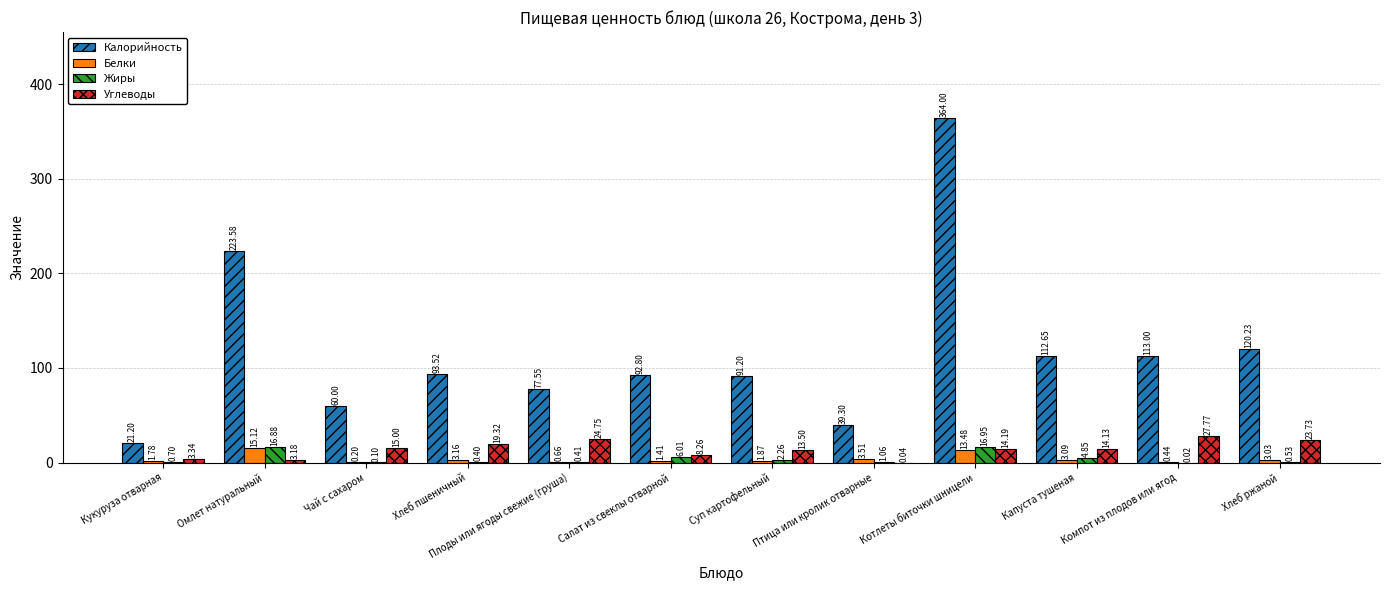

What value does the Жиры series have at Кукуруза отварная?

0.7